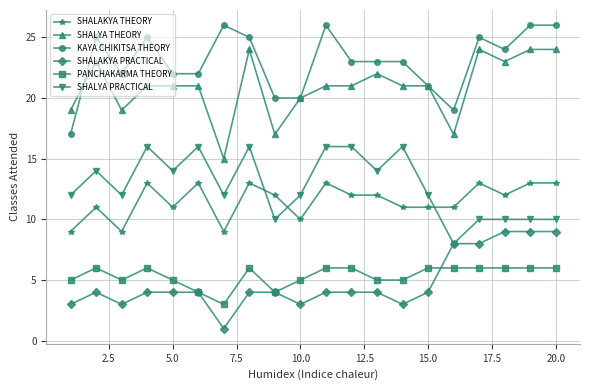

True or false: SHALYA THEORY has more than 1 interior local peaks.

True